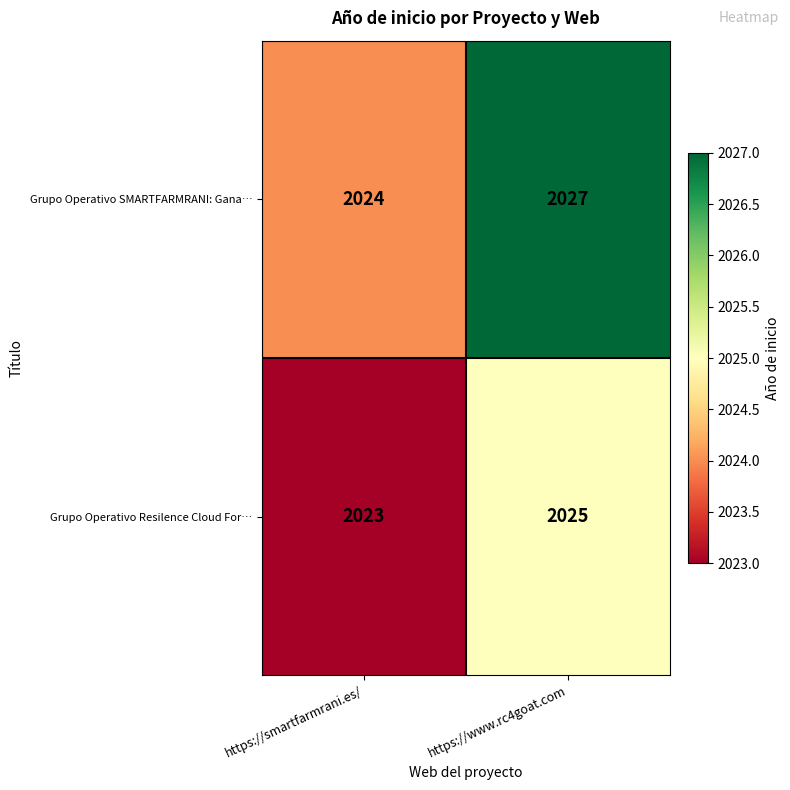

At which label is Grupo Operativo Resilence Cloud For… closest to 2024?

https://smartfarmrani.es/